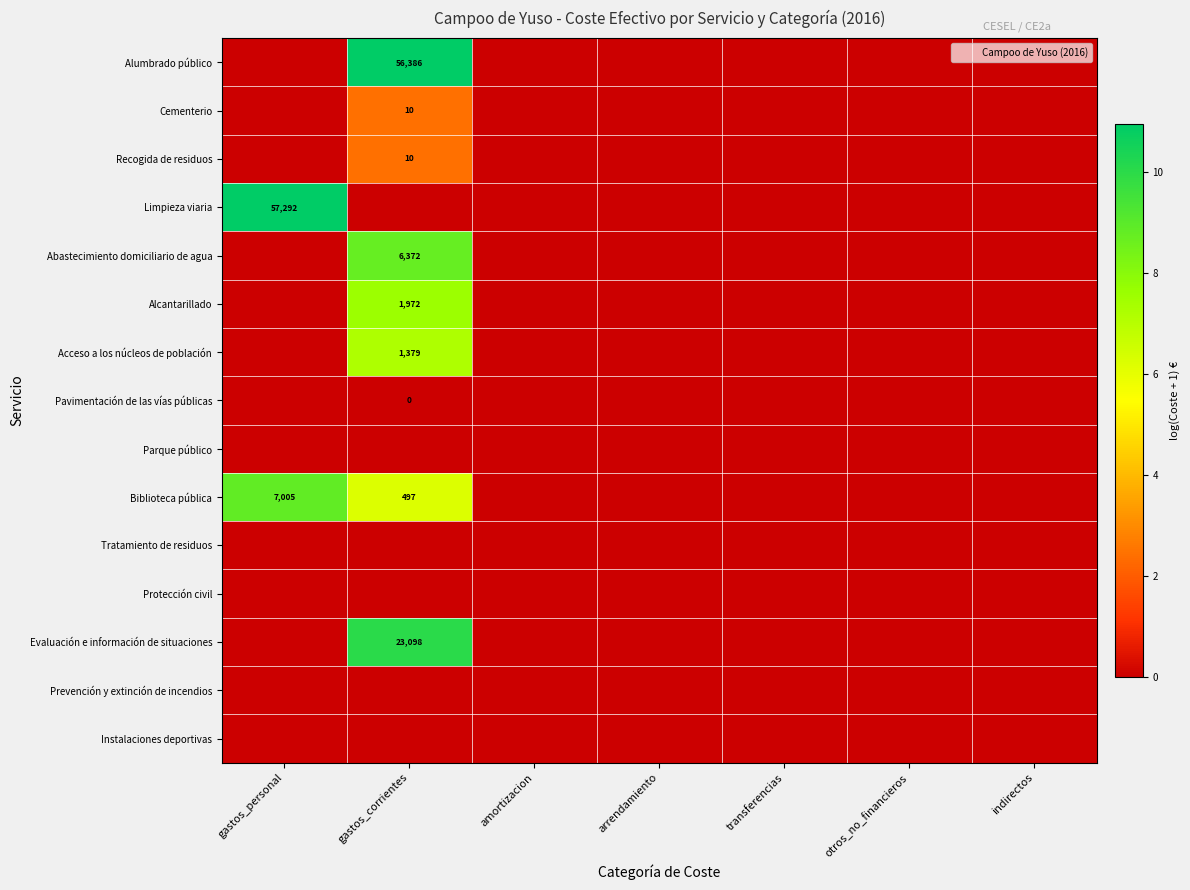

List the labels in order of Biblioteca pública value, largest first.

gastos_personal, gastos_corrientes, amortizacion, arrendamiento, transferencias, otros_no_financieros, indirectos